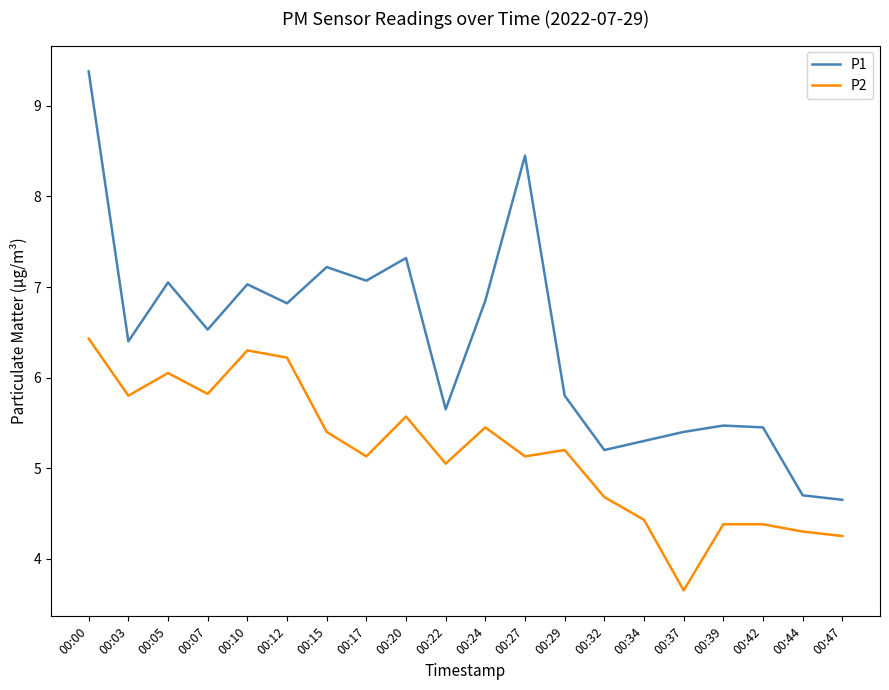

What is the difference between the highest and lowest values at 00:32?

0.5